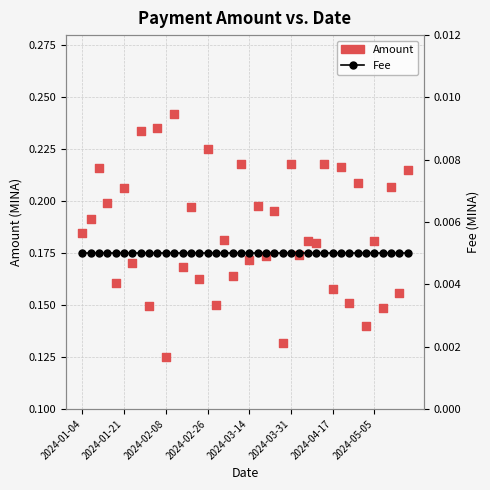

Which series has the widest spread of Y values?

Amount